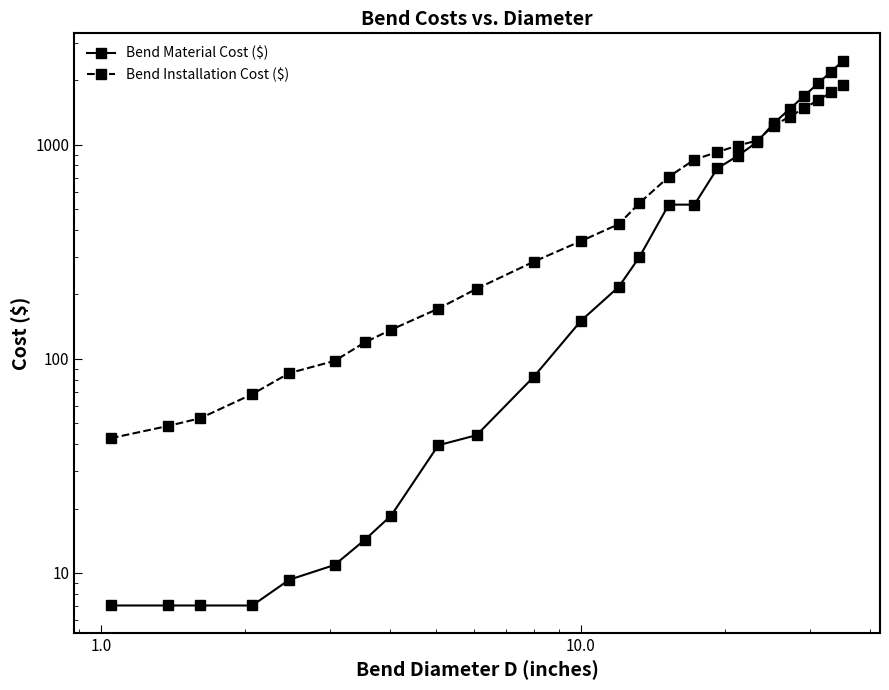

Rank the series by their average value, from highest to lowest.

Bend Installation Cost ($), Bend Material Cost ($)